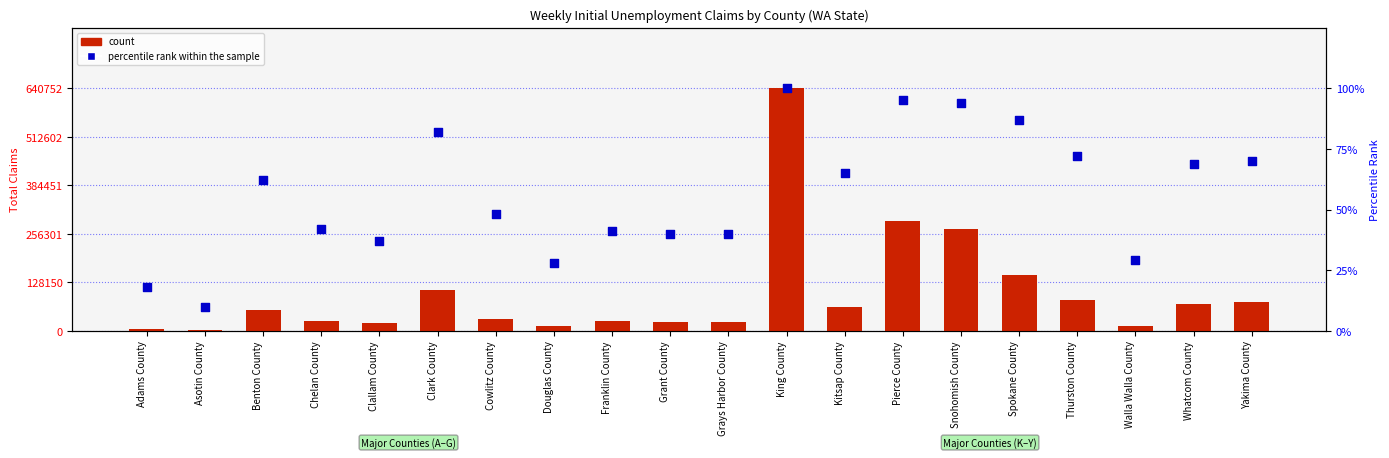

Which series reaches the maximum Y coordinate?

count